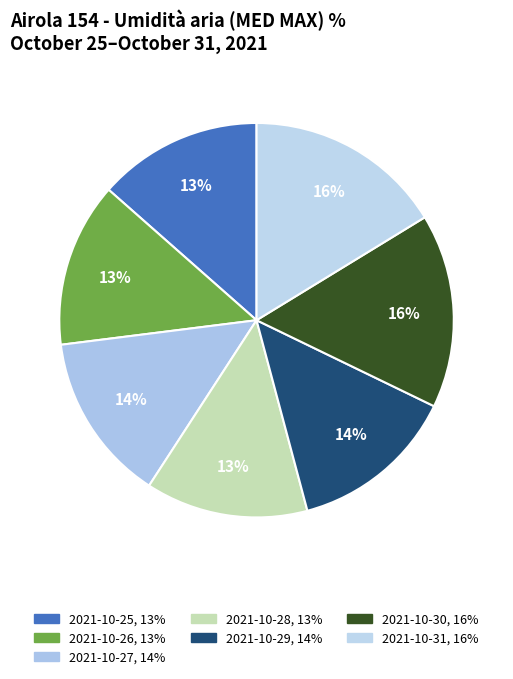

Approximately how many times larger is the value at 2021-10-25 compared to 2021-10-27?

1.0